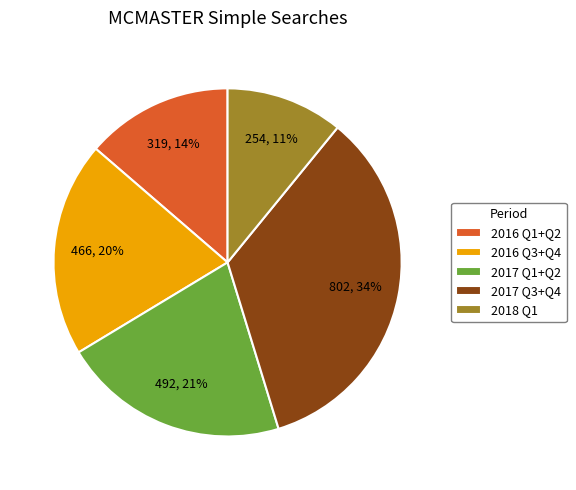

Does 2017 Q3+Q4 account for over 50% of the chart?

No